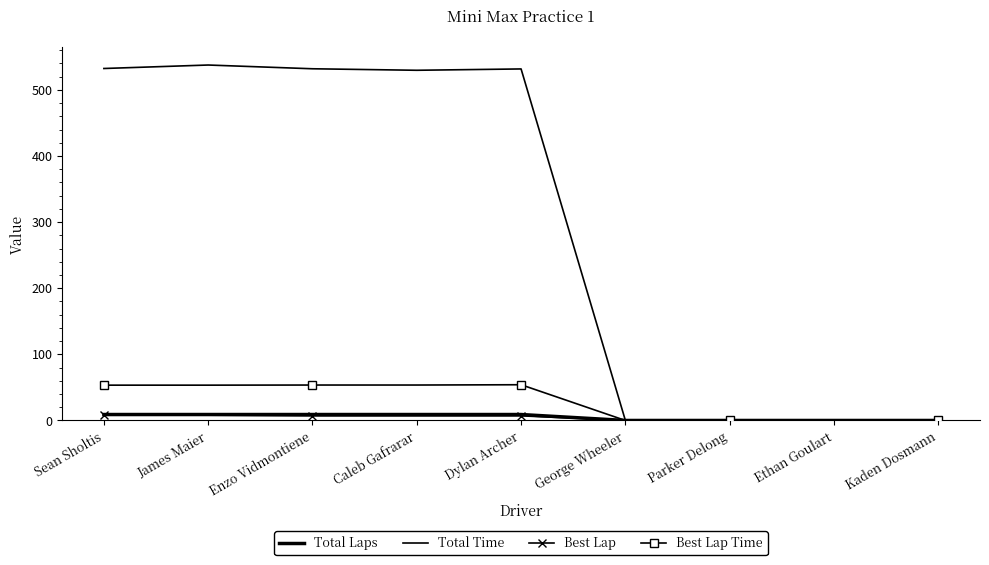

Reading left to right, transcribe all the data shown in this chart.

Total Laps: Sean Sholtis=9.0	James Maier=9.0	Enzo Vidmontiene=9.0	Caleb Gafrarar=9.0	Dylan Archer=9.0	George Wheeler=0.0	Parker Delong=0.0	Ethan Goulart=0.0	Kaden Dosmann=0.0
Total Time: Sean Sholtis=532.3	James Maier=537.6	Enzo Vidmontiene=531.9	Caleb Gafrarar=529.6	Dylan Archer=531.7	George Wheeler=0.0	Parker Delong=0.0	Ethan Goulart=0.0	Kaden Dosmann=0.0
Best Lap: Sean Sholtis=8.0	James Maier=8.0	Enzo Vidmontiene=7.0	Caleb Gafrarar=7.0	Dylan Archer=7.0	George Wheeler=0.0	Parker Delong=0.0	Ethan Goulart=0.0	Kaden Dosmann=0.0
Best Lap Time: Sean Sholtis=53.4	James Maier=53.4	Enzo Vidmontiene=53.6	Caleb Gafrarar=53.6	Dylan Archer=54.0	George Wheeler=0.0	Parker Delong=0.0	Ethan Goulart=0.0	Kaden Dosmann=0.0